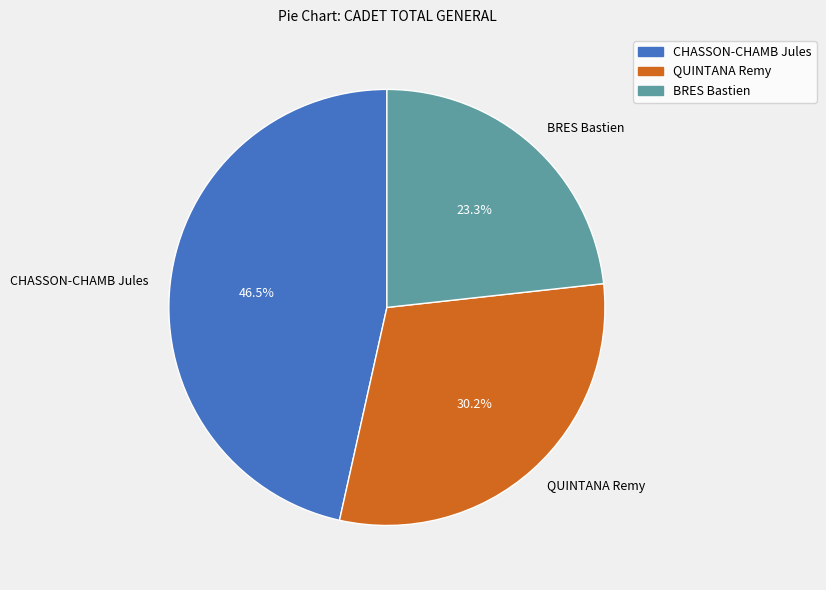

How many segments does this pie chart have?

3